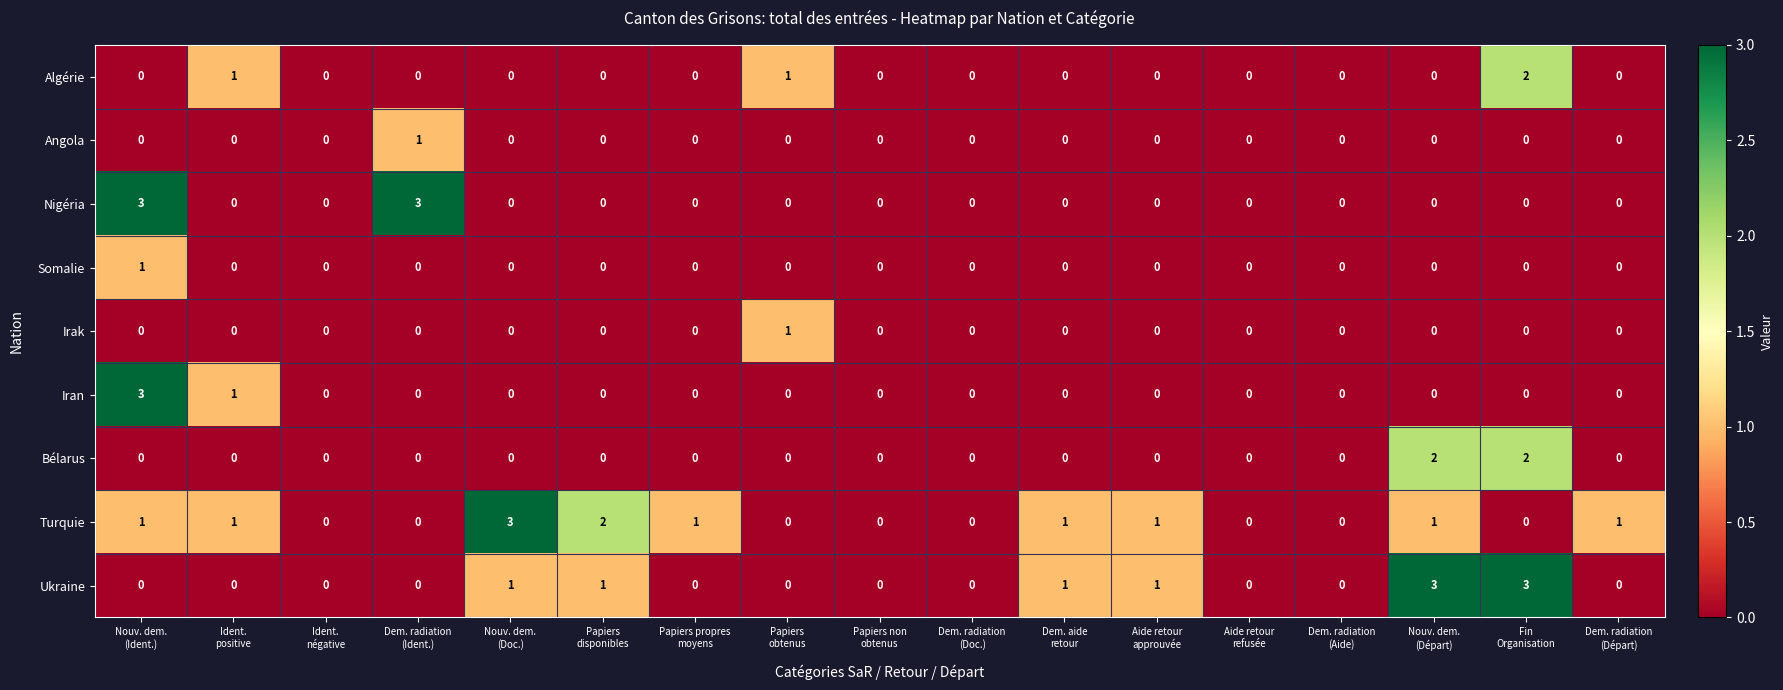

What is the highest value of the Iran series?

3